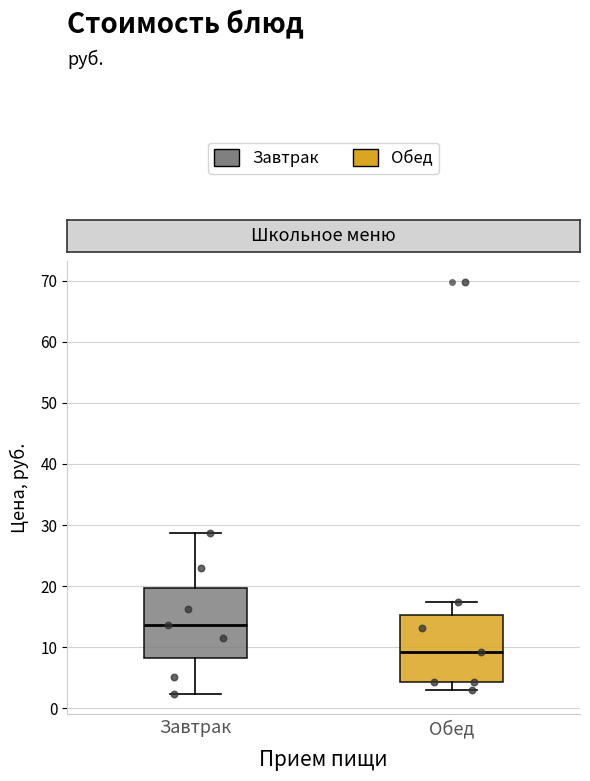

Reading left to right, read every box against the y-axis: the position of its median line, the range the box covers, and the ends of its whiskers. The values are not printed on the chart, so give them approximately, as read against the axis.

Завтрак: median 14, box 8 to 20, whiskers 2 to 29
Обед: median 9, box 4 to 15, whiskers 3 to 17